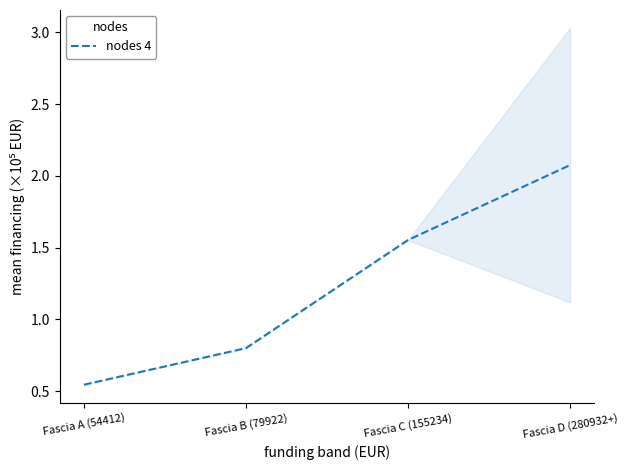

How many lines are shown in the chart?

1